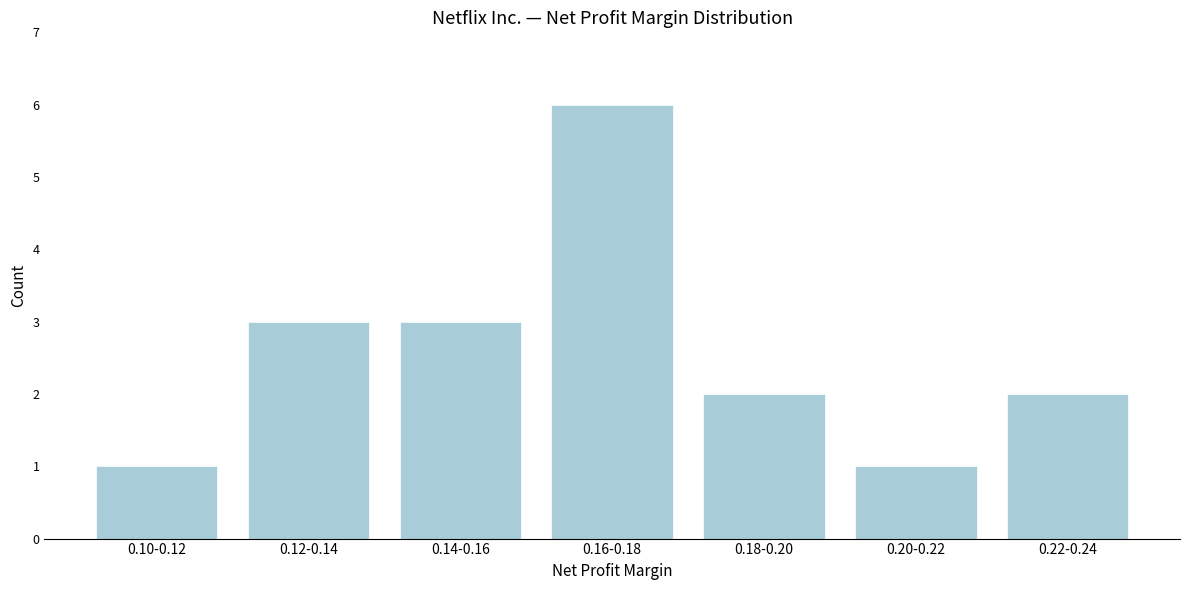

Reading left to right, what are all the values shown in this chart?

0.10-0.12=1	0.12-0.14=3	0.14-0.16=3	0.16-0.18=6	0.18-0.20=2	0.20-0.22=1	0.22-0.24=2